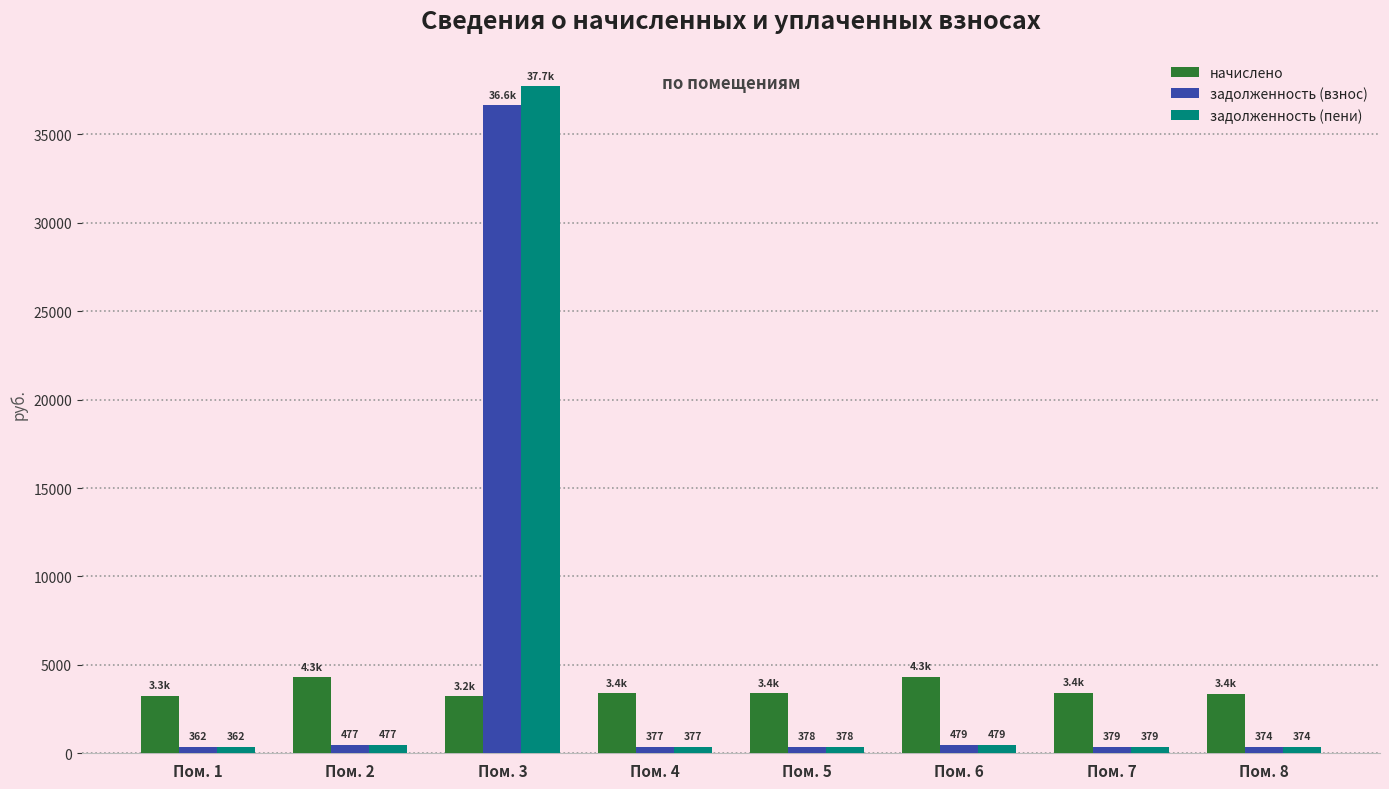

What is the average value of the начислено series?

3581.6